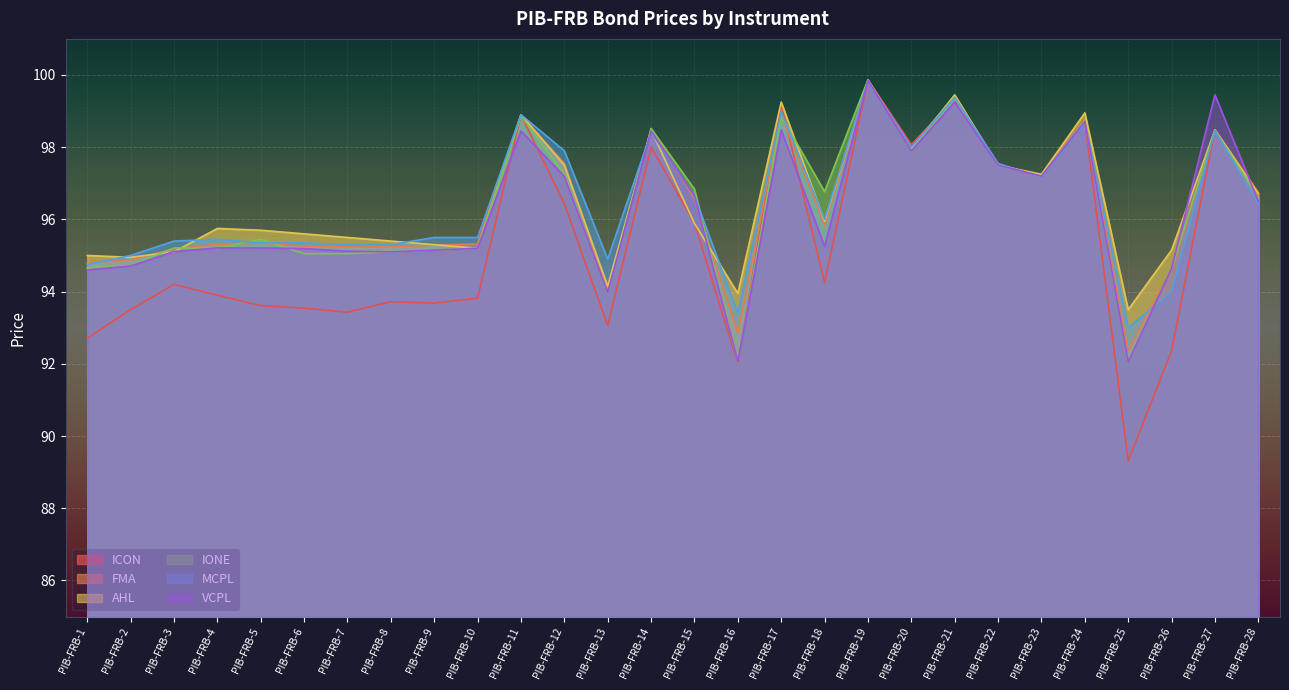

Reading right to left, what are all the values shown in this chart?

ICON: PIB-FRB-28=96.8	PIB-FRB-27=98.5	PIB-FRB-26=92.4	PIB-FRB-25=89.3	PIB-FRB-24=98.7	PIB-FRB-23=97.2	PIB-FRB-22=97.5	PIB-FRB-21=99.3	PIB-FRB-20=98.1	PIB-FRB-19=99.9	PIB-FRB-18=94.2	PIB-FRB-17=99.2	PIB-FRB-16=92.0	PIB-FRB-15=95.9	PIB-FRB-14=98.0	PIB-FRB-13=93.1	PIB-FRB-12=96.4	PIB-FRB-11=98.9	PIB-FRB-10=93.8	PIB-FRB-9=93.7	PIB-FRB-8=93.7	PIB-FRB-7=93.4	PIB-FRB-6=93.5	PIB-FRB-5=93.6	PIB-FRB-4=93.9	PIB-FRB-3=94.2	PIB-FRB-2=93.5	PIB-FRB-1=92.7
FMA: PIB-FRB-28=96.7	PIB-FRB-27=98.5	PIB-FRB-26=94.6	PIB-FRB-25=92.4	PIB-FRB-24=98.8	PIB-FRB-23=97.2	PIB-FRB-22=97.5	PIB-FRB-21=99.4	PIB-FRB-20=98.0	PIB-FRB-19=99.9	PIB-FRB-18=95.8	PIB-FRB-17=98.9	PIB-FRB-16=92.8	PIB-FRB-15=96.6	PIB-FRB-14=98.5	PIB-FRB-13=94.0	PIB-FRB-12=97.5	PIB-FRB-11=98.9	PIB-FRB-10=95.3	PIB-FRB-9=95.3	PIB-FRB-8=95.2	PIB-FRB-7=95.2	PIB-FRB-6=95.3	PIB-FRB-5=95.3	PIB-FRB-4=95.3	PIB-FRB-3=95.2	PIB-FRB-2=94.9	PIB-FRB-1=94.8
AHL: PIB-FRB-28=96.7	PIB-FRB-27=98.5	PIB-FRB-26=95.2	PIB-FRB-25=93.5	PIB-FRB-24=99.0	PIB-FRB-23=97.2	PIB-FRB-22=97.5	PIB-FRB-21=99.5	PIB-FRB-20=98.0	PIB-FRB-19=99.8	PIB-FRB-18=96.0	PIB-FRB-17=99.2	PIB-FRB-16=94.0	PIB-FRB-15=95.9	PIB-FRB-14=98.5	PIB-FRB-13=94.2	PIB-FRB-12=97.5	PIB-FRB-11=98.9	PIB-FRB-10=95.2	PIB-FRB-9=95.3	PIB-FRB-8=95.4	PIB-FRB-7=95.5	PIB-FRB-6=95.6	PIB-FRB-5=95.7	PIB-FRB-4=95.8	PIB-FRB-3=95.1	PIB-FRB-2=95.0	PIB-FRB-1=95.0
IONE: PIB-FRB-28=96.6	PIB-FRB-27=98.5	PIB-FRB-26=94.6	PIB-FRB-25=92.0	PIB-FRB-24=98.7	PIB-FRB-23=97.2	PIB-FRB-22=97.5	PIB-FRB-21=99.4	PIB-FRB-20=97.9	PIB-FRB-19=99.9	PIB-FRB-18=96.8	PIB-FRB-17=98.9	PIB-FRB-16=92.0	PIB-FRB-15=96.8	PIB-FRB-14=98.5	PIB-FRB-13=94.0	PIB-FRB-12=97.2	PIB-FRB-11=98.9	PIB-FRB-10=95.2	PIB-FRB-9=95.2	PIB-FRB-8=95.1	PIB-FRB-7=95.0	PIB-FRB-6=95.0	PIB-FRB-5=95.5	PIB-FRB-4=95.2	PIB-FRB-3=95.2	PIB-FRB-2=94.7	PIB-FRB-1=94.7
MCPL: PIB-FRB-28=96.4	PIB-FRB-27=98.5	PIB-FRB-26=94.0	PIB-FRB-25=93.0	PIB-FRB-24=98.7	PIB-FRB-23=97.2	PIB-FRB-22=97.5	PIB-FRB-21=99.4	PIB-FRB-20=98.0	PIB-FRB-19=99.8	PIB-FRB-18=96.0	PIB-FRB-17=99.0	PIB-FRB-16=93.4	PIB-FRB-15=96.7	PIB-FRB-14=98.4	PIB-FRB-13=94.9	PIB-FRB-12=97.9	PIB-FRB-11=98.9	PIB-FRB-10=95.5	PIB-FRB-9=95.5	PIB-FRB-8=95.3	PIB-FRB-7=95.3	PIB-FRB-6=95.3	PIB-FRB-5=95.3	PIB-FRB-4=95.5	PIB-FRB-3=95.4	PIB-FRB-2=95.0	PIB-FRB-1=94.8
VCPL: PIB-FRB-28=96.5	PIB-FRB-27=99.5	PIB-FRB-26=94.6	PIB-FRB-25=92.0	PIB-FRB-24=98.7	PIB-FRB-23=97.2	PIB-FRB-22=97.5	PIB-FRB-21=99.2	PIB-FRB-20=97.9	PIB-FRB-19=99.8	PIB-FRB-18=95.2	PIB-FRB-17=98.5	PIB-FRB-16=92.0	PIB-FRB-15=96.7	PIB-FRB-14=98.5	PIB-FRB-13=94.0	PIB-FRB-12=97.2	PIB-FRB-11=98.5	PIB-FRB-10=95.2	PIB-FRB-9=95.2	PIB-FRB-8=95.1	PIB-FRB-7=95.1	PIB-FRB-6=95.2	PIB-FRB-5=95.2	PIB-FRB-4=95.2	PIB-FRB-3=95.1	PIB-FRB-2=94.7	PIB-FRB-1=94.6